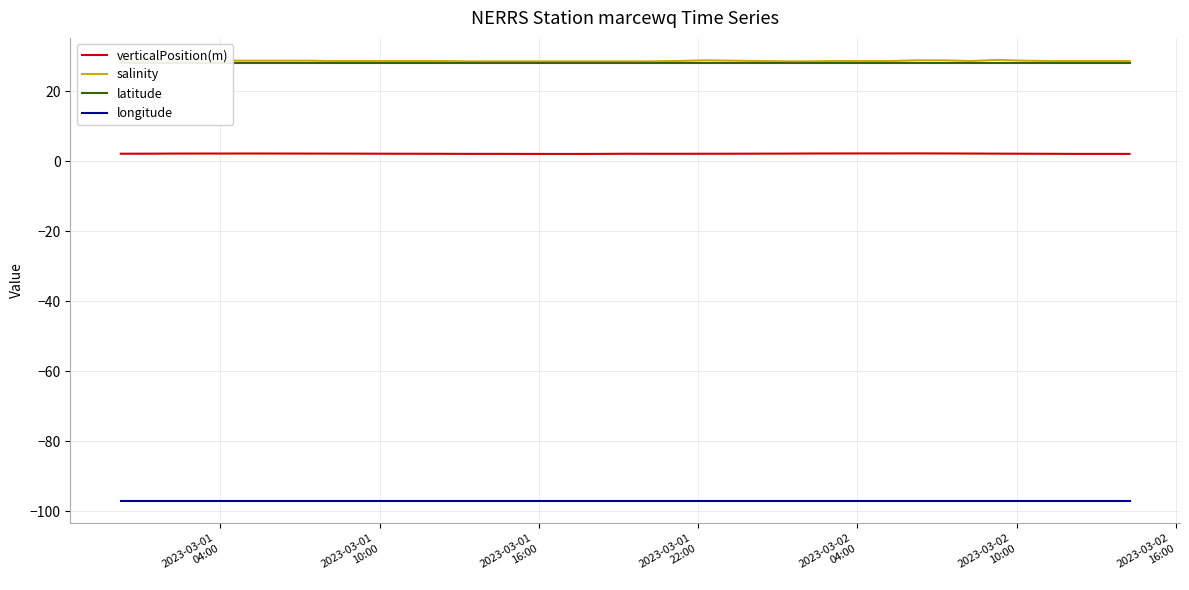

At how many categories does at least one series exceed 16?

39